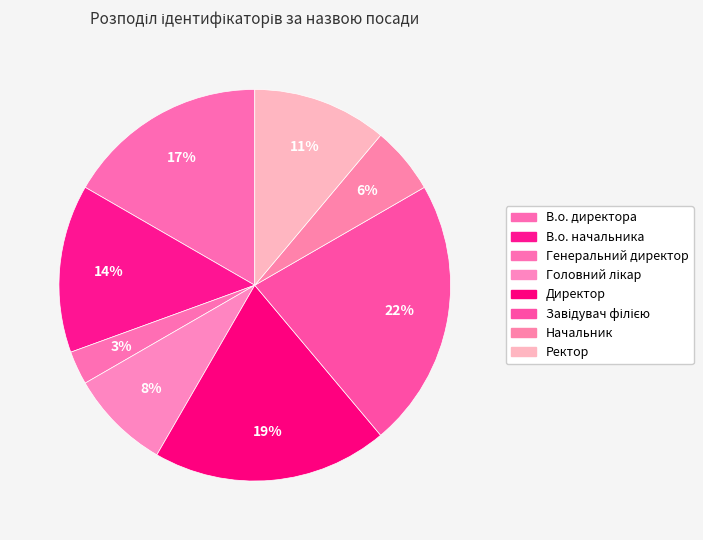

Which has a higher value, В.о. начальника or Завідувач філією?

Завідувач філією